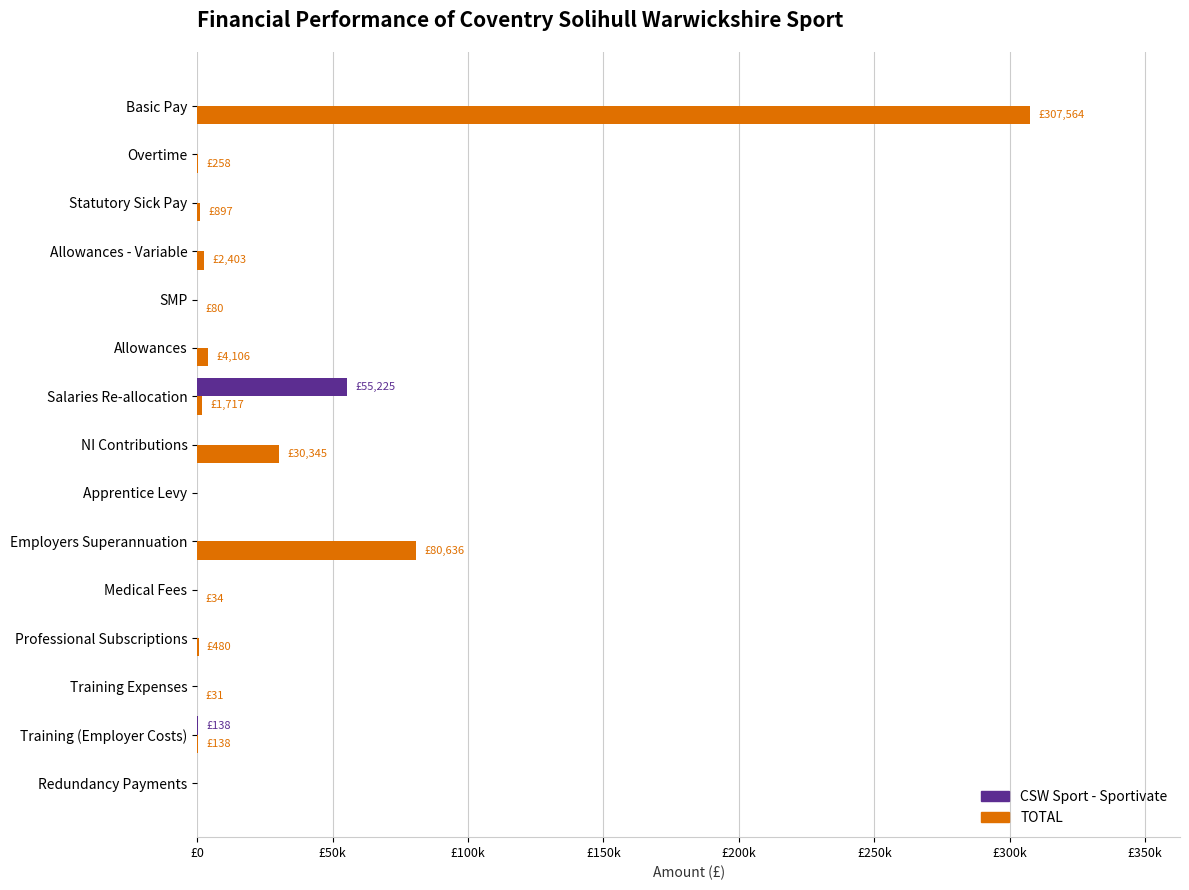

What position from the left is NI Contributions?

8